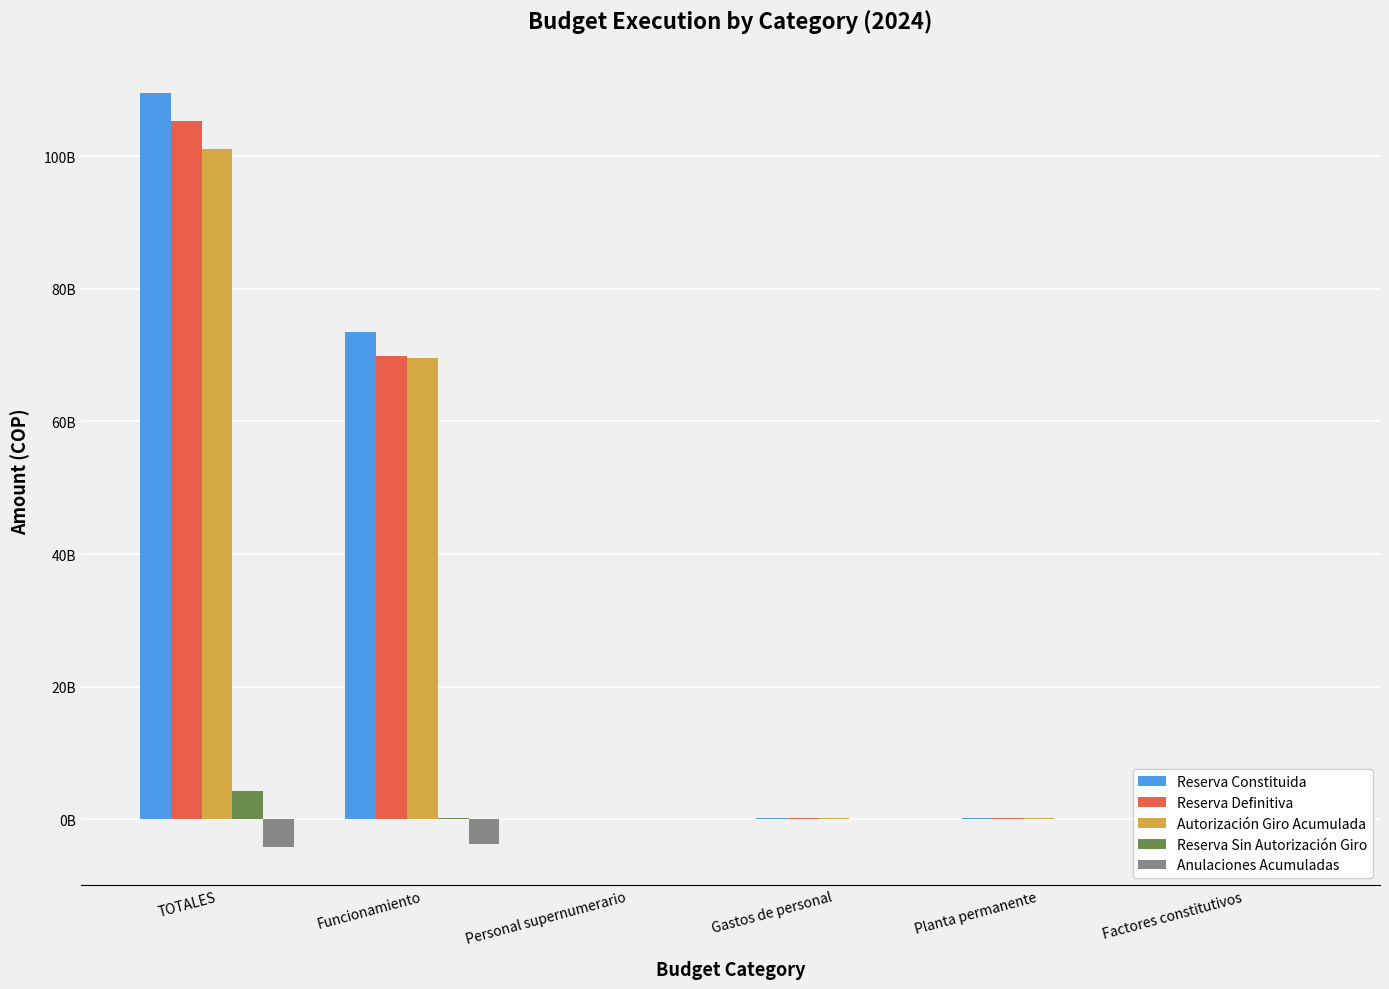

Reading left to right, extract all data points from this chart.

Reserva Constituida: 109490408871	73533944635	5026933	151758714	146731781	3279171
Reserva Definitiva: 105272566685	69867233793	5026833	145348831	140321998	3279165
Autorización Giro Acumulada: 101044427364	69633961265	5026833	145348831	140321998	3279165
Reserva Sin Autorización Giro: 4228139321	233272528	0	0	0	0
Anulaciones Acumuladas: -4217842186	-3666710842	-100	-6409883	-6409783	-6